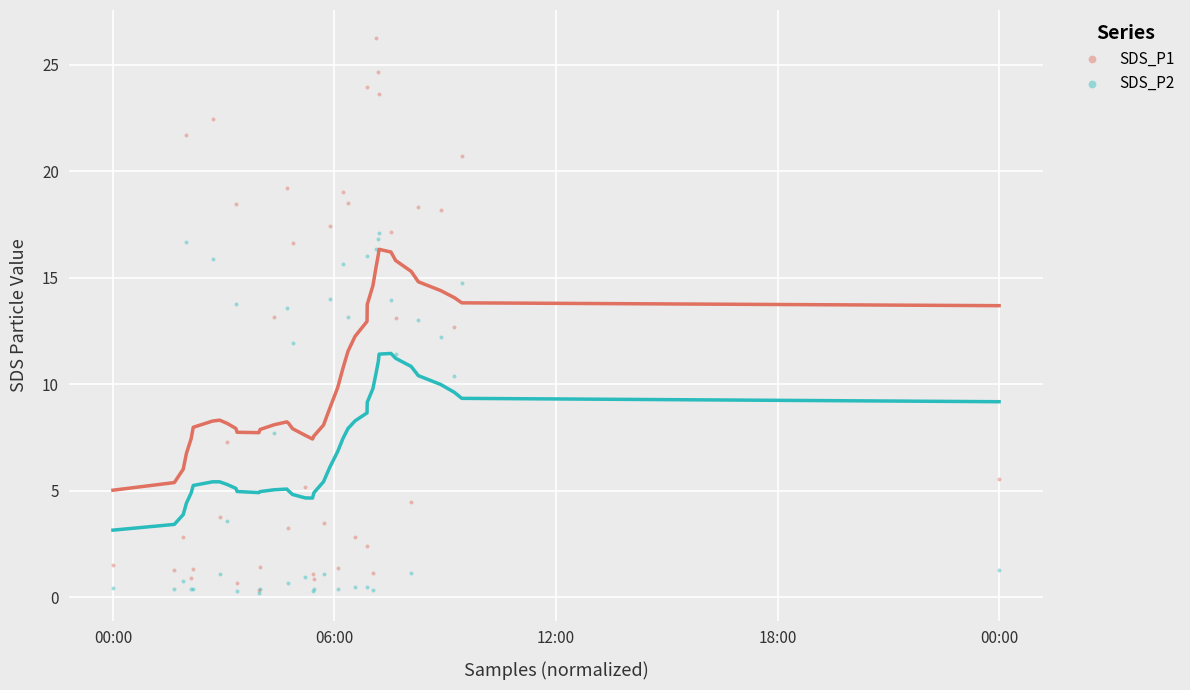

Which series reaches the maximum Y coordinate?

SDS_P1